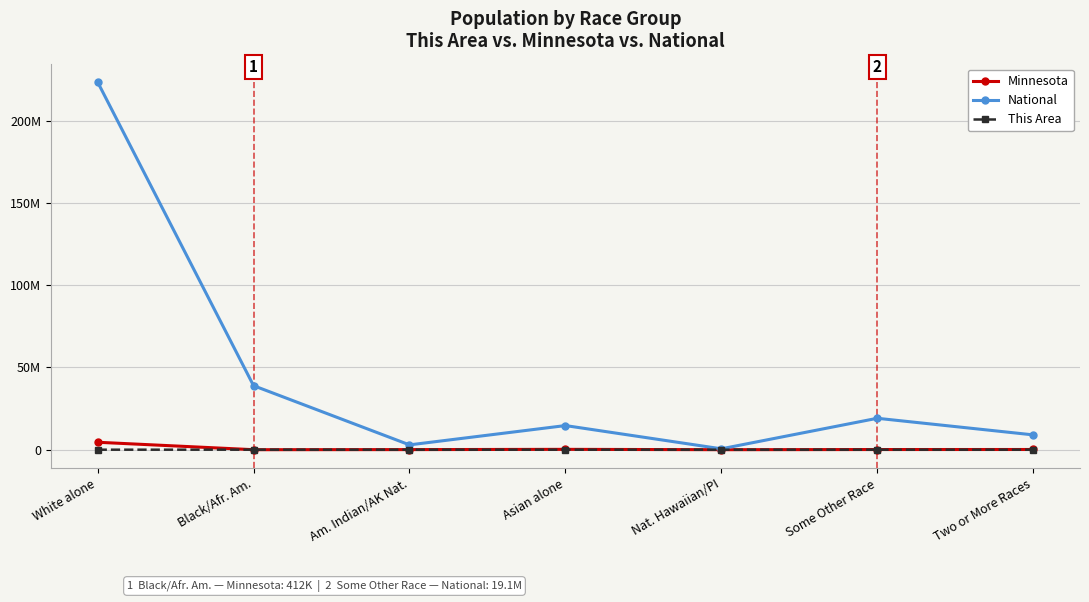

What is the label of the 1st point from the right?

Two or More Races